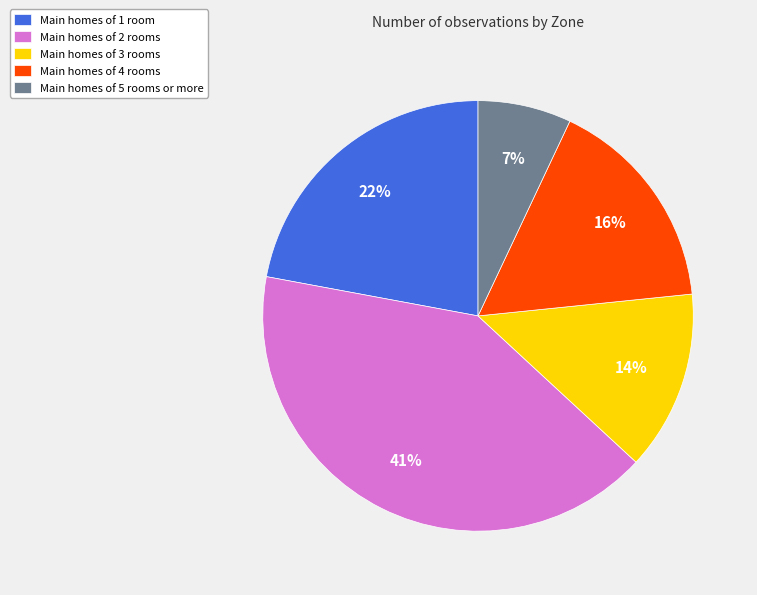

To the nearest percent, what percentage of the pie is Main homes of 3 rooms?

14%